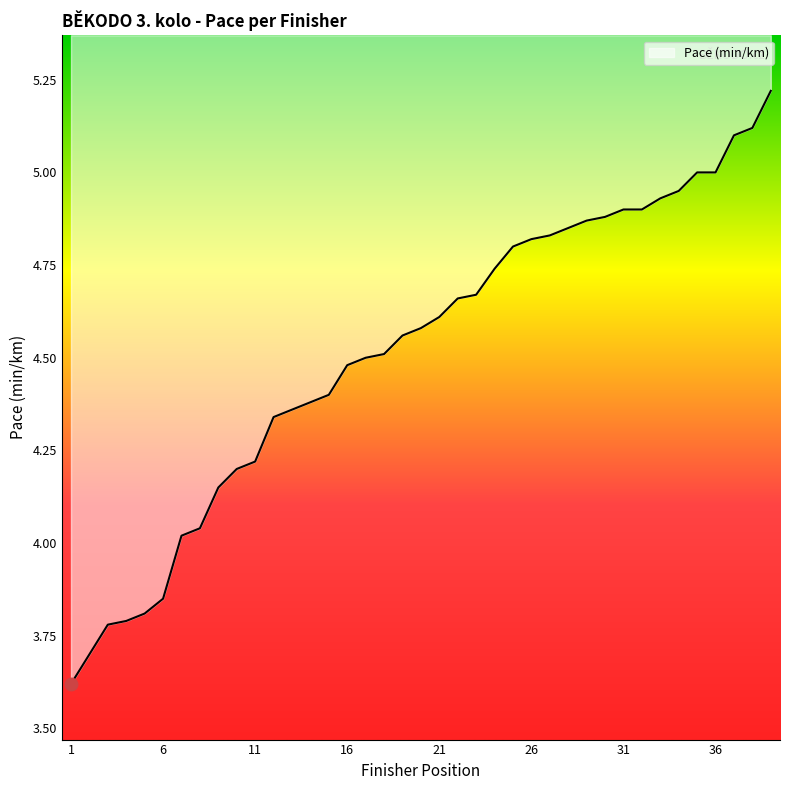

What is the greatest value displayed?

5.2